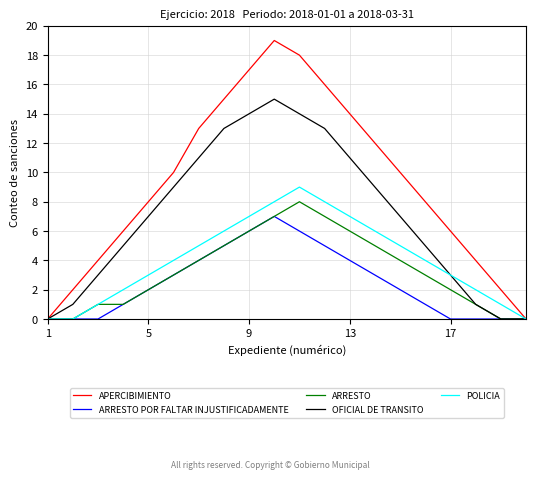

Which series has the largest total across all categories?

APERCIBIMIENTO